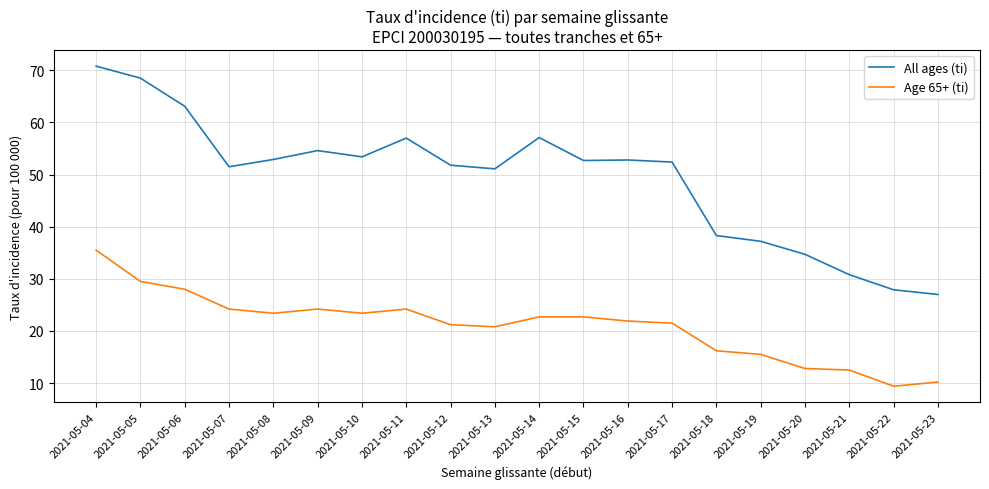

The Age 65+ (ti) series shows 29.5 at 2021-05-05. True or false?

True